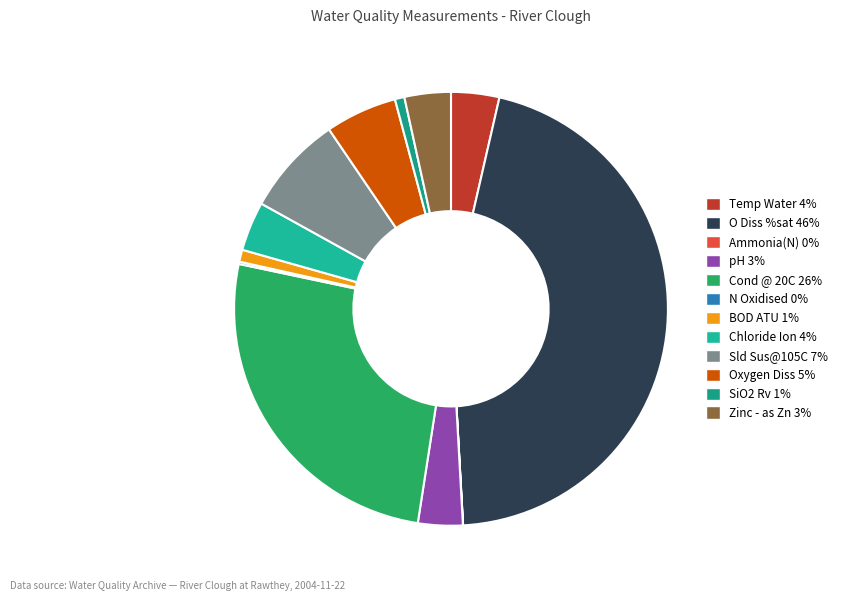

How many slices are in this pie chart?

12